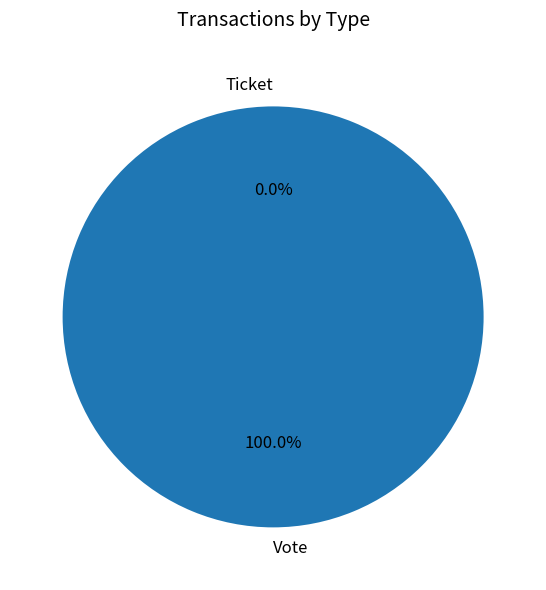

Do Ticket and Vote together represent more than half of the pie?

Yes